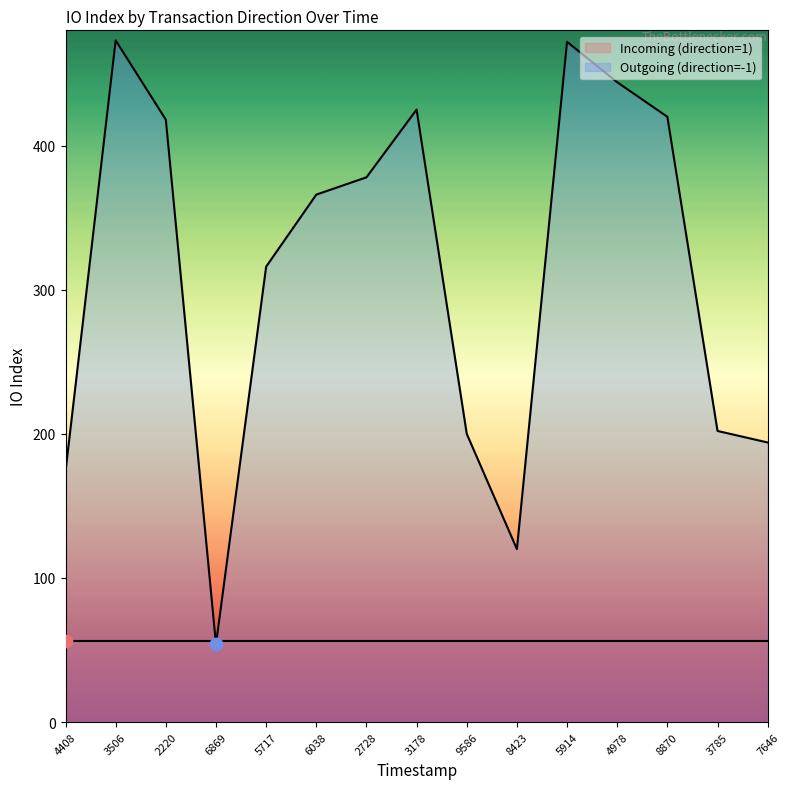

What is the lowest value of the Outgoing (direction=-1) series?

54